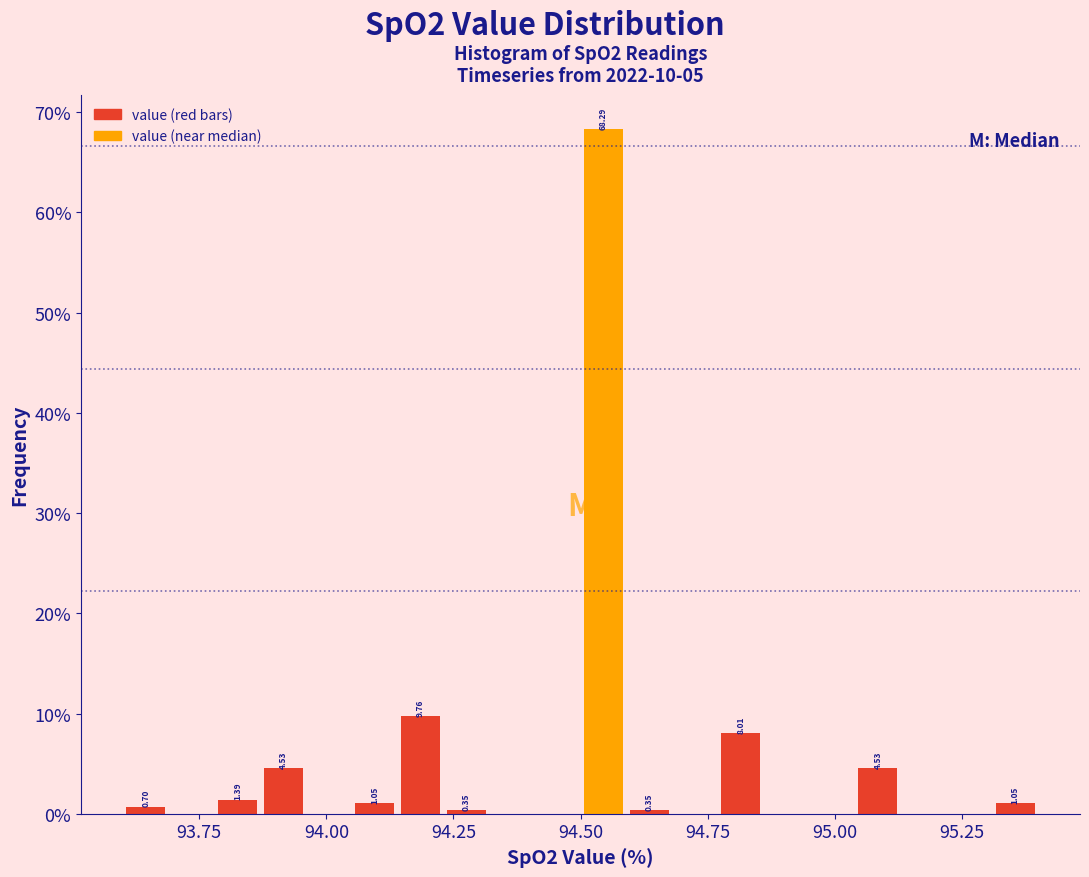

Read against the x-axis, roughly where is the centre of the tallest bar?

94.55